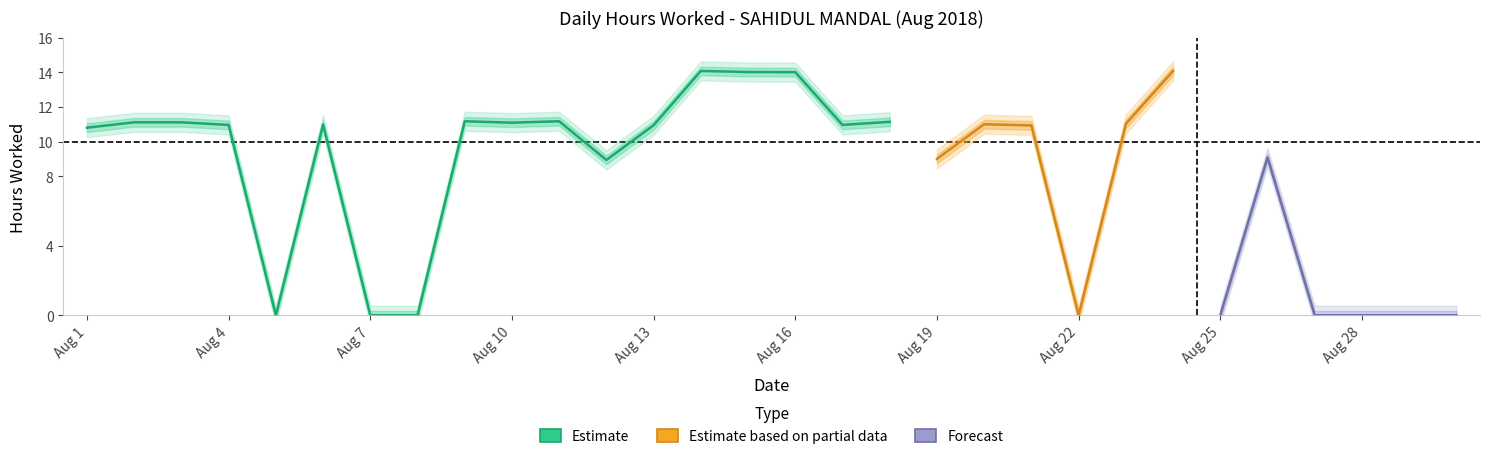

The chart shows a value of 4.3 at 29. True or false?

False